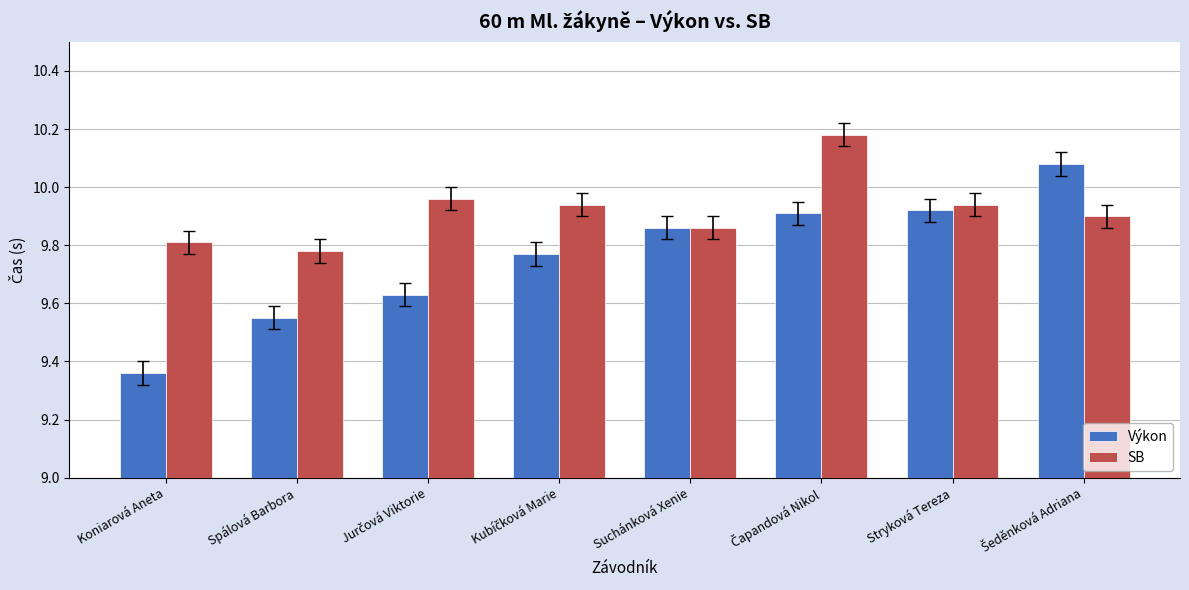

How many distinct data groups are displayed?

2